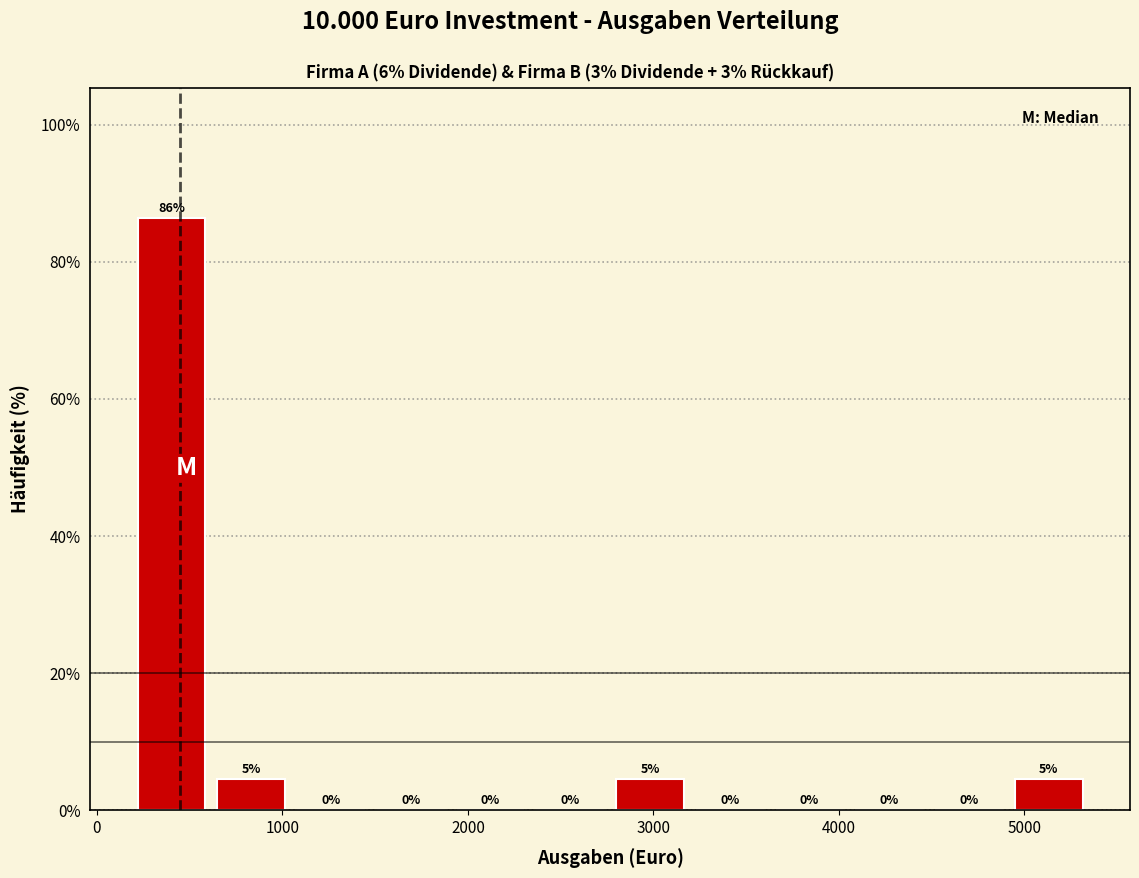

Which range on the x-axis has the tallest bar?

200 to 600